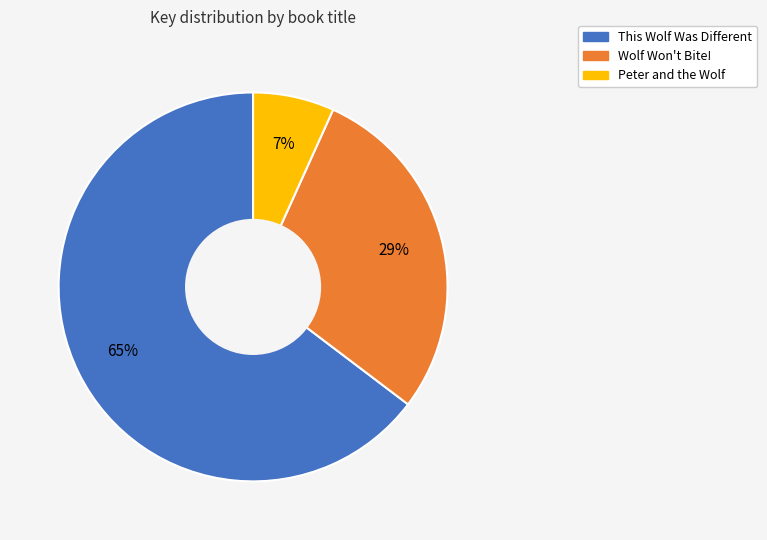

Does This Wolf Was Different represent more than half of the total?

Yes